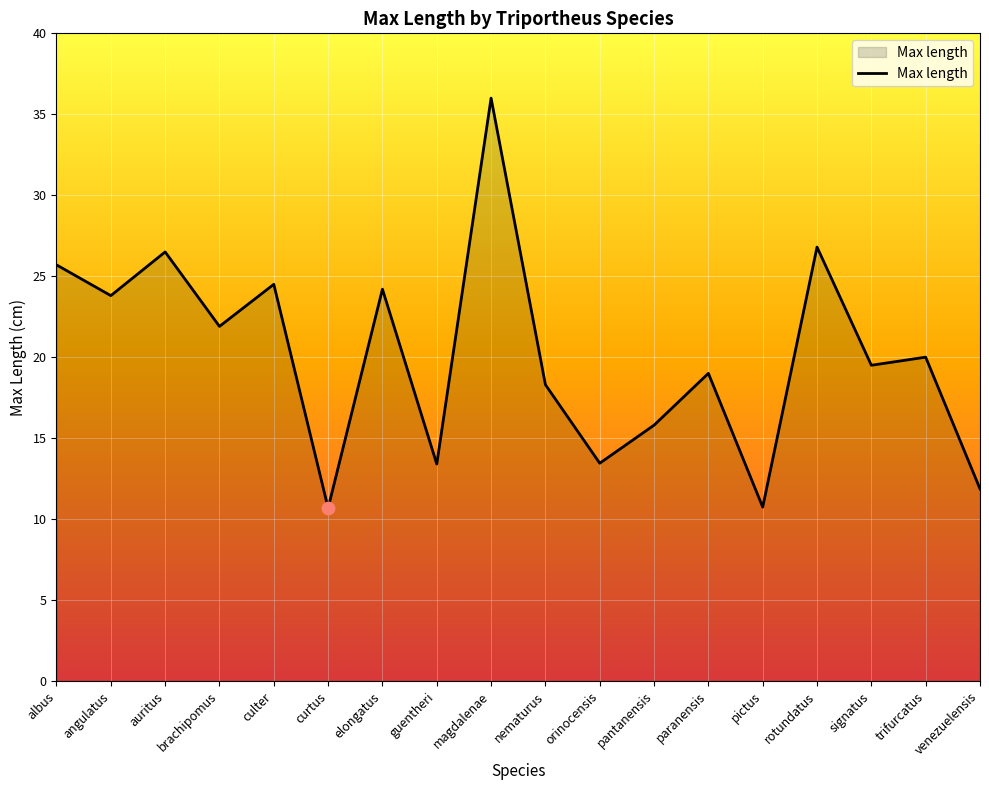

Between pictus and nematurus, which is larger?

nematurus